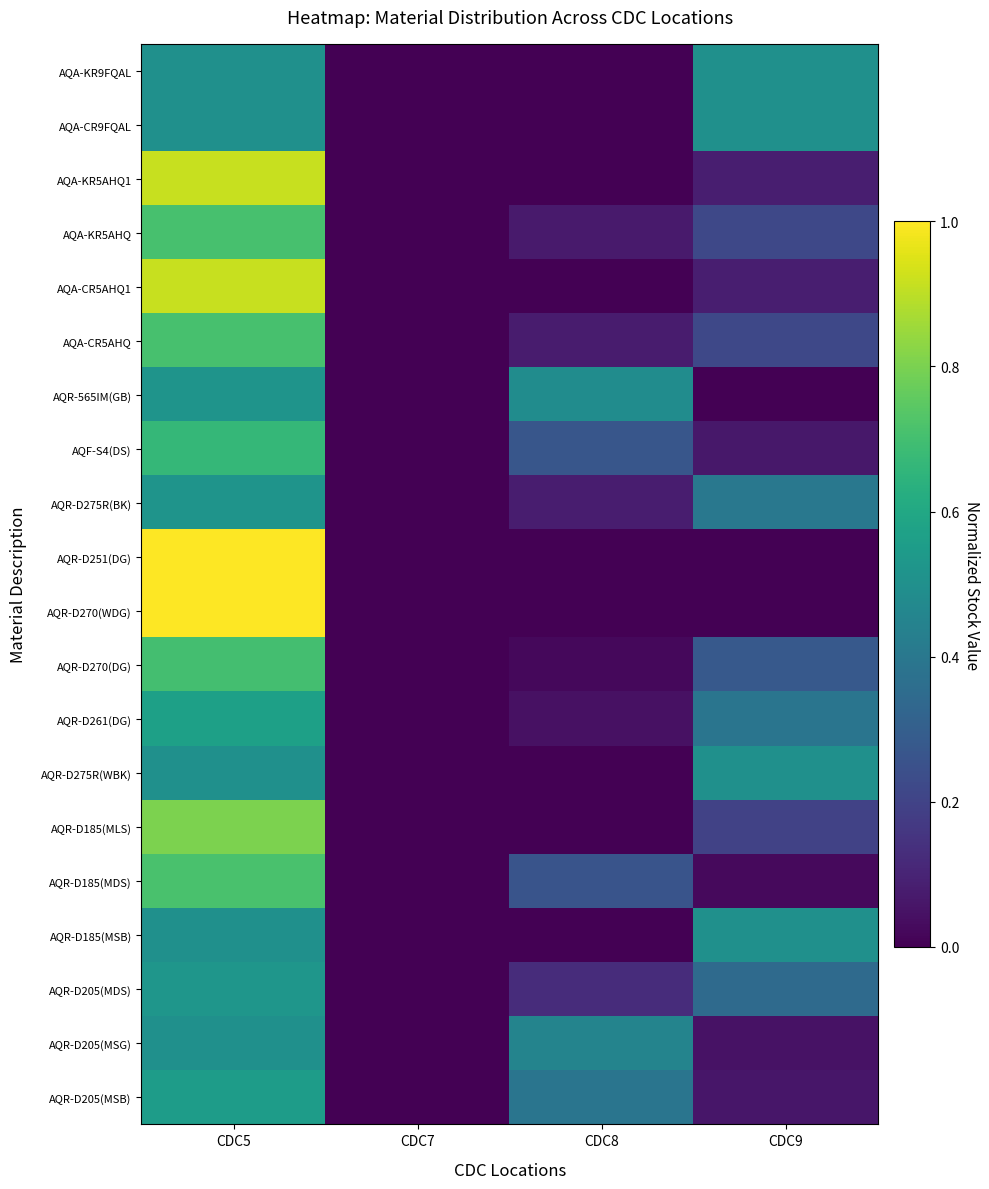

Reading left to right, list all the values displayed in this chart.

AQA-KR9FQAL: CDC5=0.5	CDC7=0.0	CDC8=0.0	CDC9=0.5
AQA-CR9FQAL: CDC5=0.5	CDC7=0.0	CDC8=0.0	CDC9=0.5
AQA-KR5AHQ1: CDC5=0.9	CDC7=0.0	CDC8=0.0	CDC9=0.1
AQA-KR5AHQ: CDC5=0.7	CDC7=0.0	CDC8=0.1	CDC9=0.2
AQA-CR5AHQ1: CDC5=0.9	CDC7=0.0	CDC8=0.0	CDC9=0.1
AQA-CR5AHQ: CDC5=0.7	CDC7=0.0	CDC8=0.1	CDC9=0.2
AQR-565IM(GB): CDC5=0.5	CDC7=0.0	CDC8=0.5	CDC9=0.0
AQF-S4(DS): CDC5=0.7	CDC7=0.0	CDC8=0.3	CDC9=0.1
AQR-D275R(BK): CDC5=0.5	CDC7=0.0	CDC8=0.1	CDC9=0.4
AQR-D251(DG): CDC5=1.0	CDC7=0.0	CDC8=0.0	CDC9=0.0
AQR-D270(WDG): CDC5=1.0	CDC7=0.0	CDC8=0.0	CDC9=0.0
AQR-D270(DG): CDC5=0.7	CDC7=0.0	CDC8=0.0	CDC9=0.3
AQR-D261(DG): CDC5=0.6	CDC7=0.0	CDC8=0.0	CDC9=0.4
AQR-D275R(WBK): CDC5=0.5	CDC7=0.0	CDC8=0.0	CDC9=0.5
AQR-D185(MLS): CDC5=0.8	CDC7=0.0	CDC8=0.0	CDC9=0.2
AQR-D185(MDS): CDC5=0.7	CDC7=0.0	CDC8=0.3	CDC9=0.0
AQR-D185(MSB): CDC5=0.5	CDC7=0.0	CDC8=0.0	CDC9=0.5
AQR-D205(MDS): CDC5=0.5	CDC7=0.0	CDC8=0.1	CDC9=0.3
AQR-D205(MSG): CDC5=0.5	CDC7=0.0	CDC8=0.5	CDC9=0.1
AQR-D205(MSB): CDC5=0.6	CDC7=0.0	CDC8=0.4	CDC9=0.1